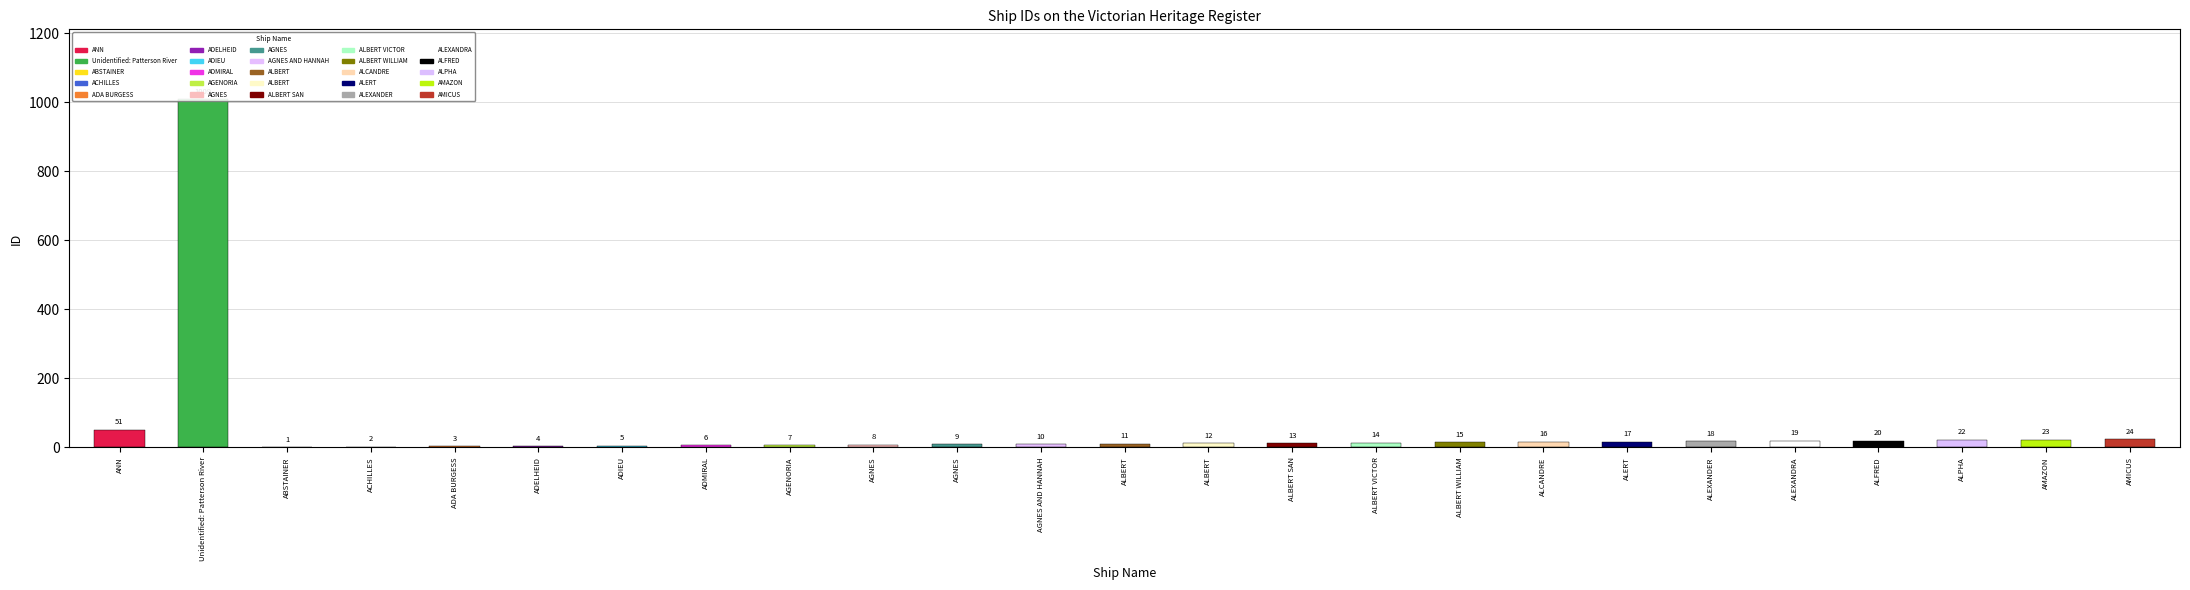

What is the greatest value displayed?

1009